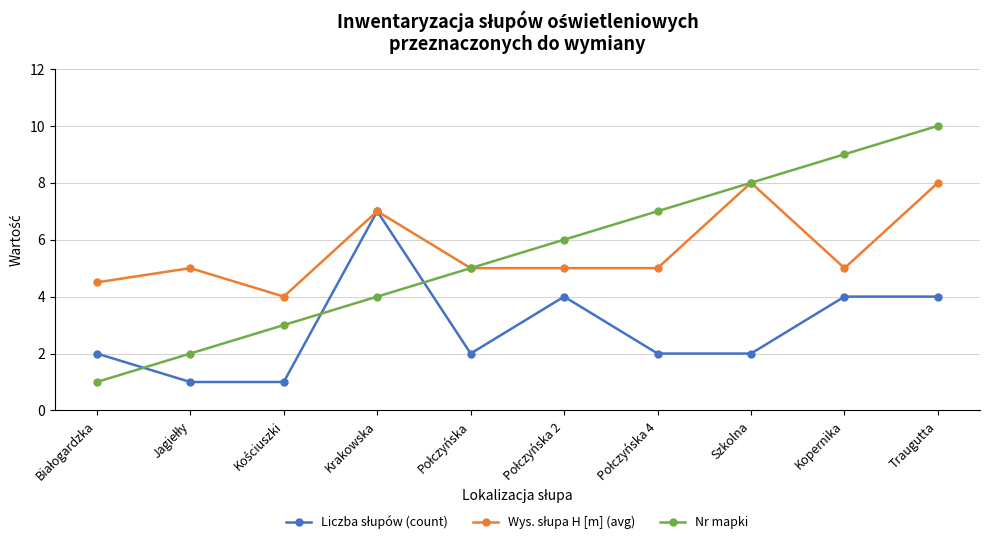

What is the spread (max minus min) of values at Kopernika?

5.0